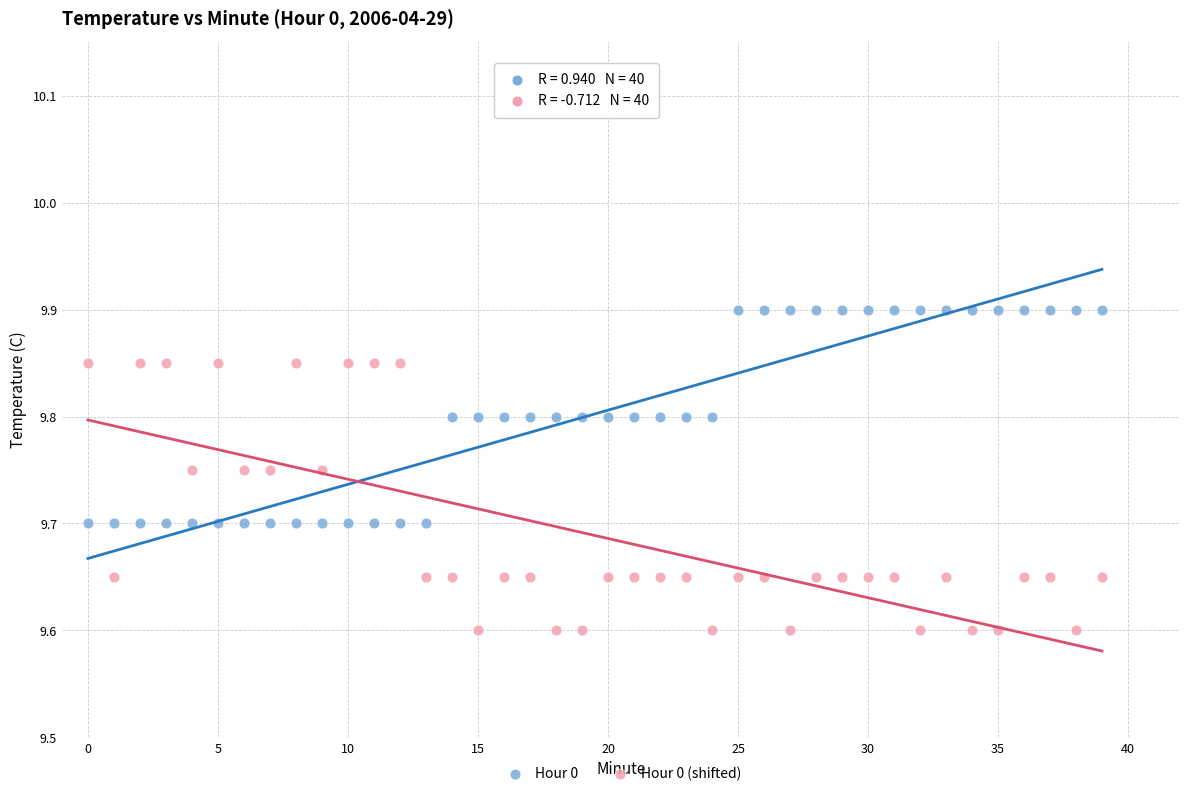

Which series contains the lowest Y value?

Hour 0 (shifted)